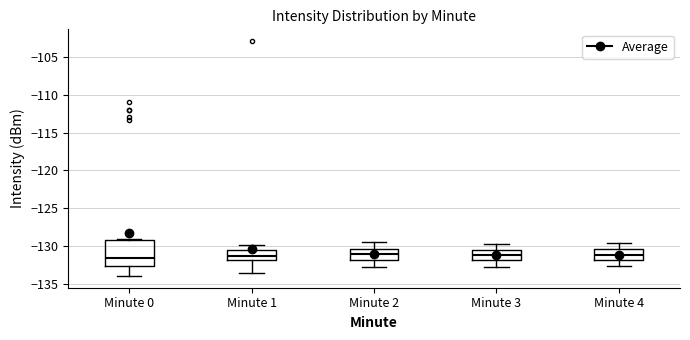

Which box is the tallest, from its lower edge to its upper edge?

Minute 0